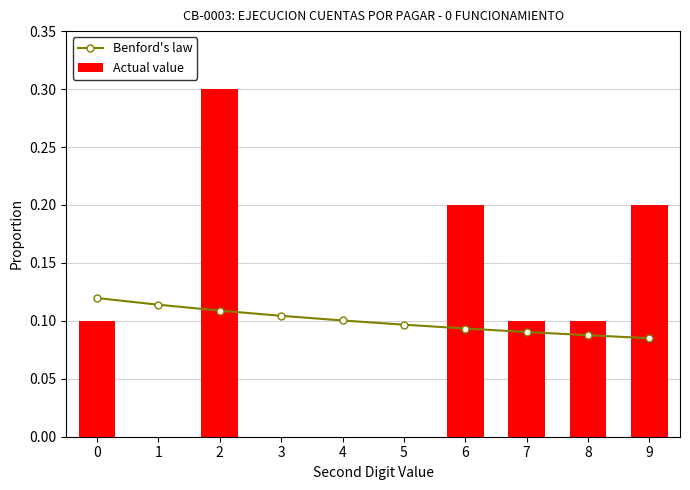

How many data points in Actual value are above 0?

6